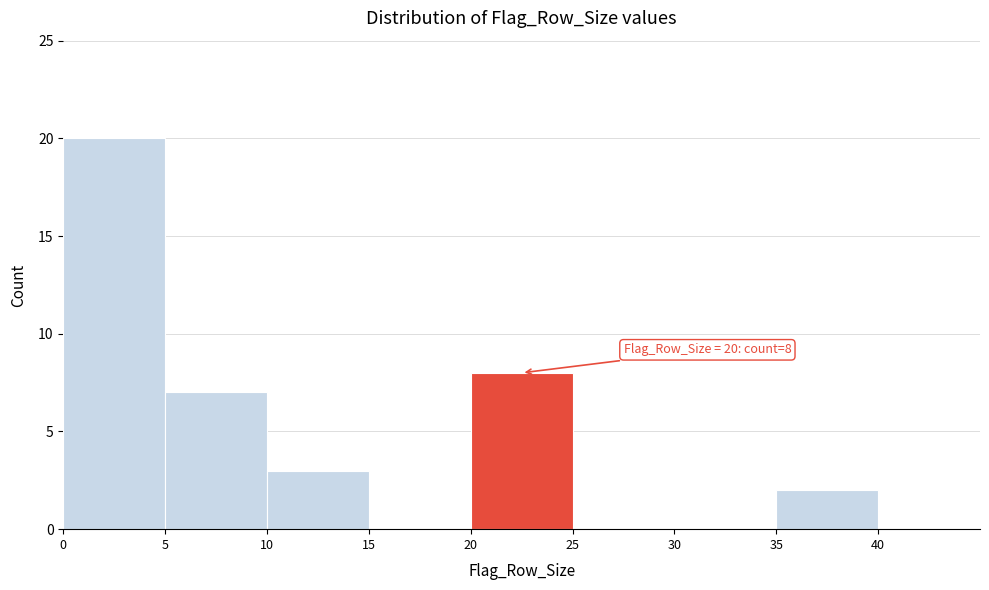

Over which range of the x-axis is the bar tallest?

0 to 5